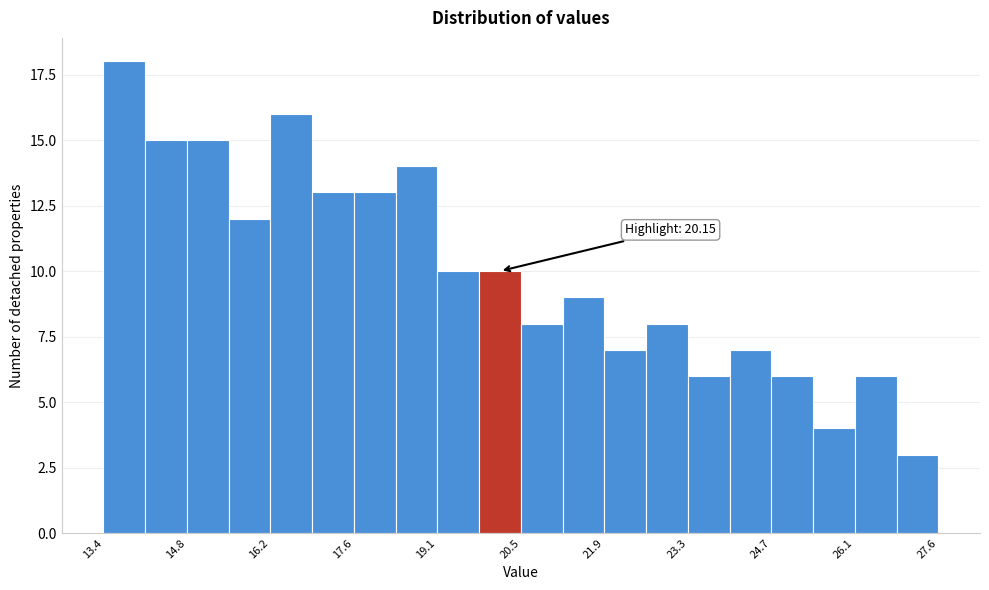

Read against the x-axis, roughly where is the centre of the tallest bar?

13.8